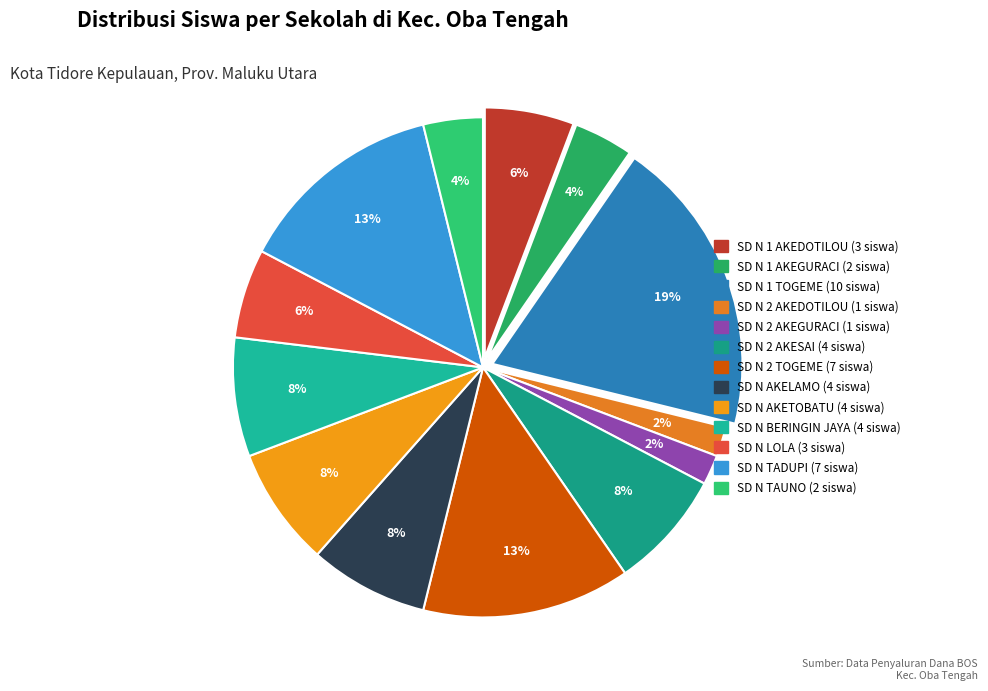

How many slices are in this pie chart?

13